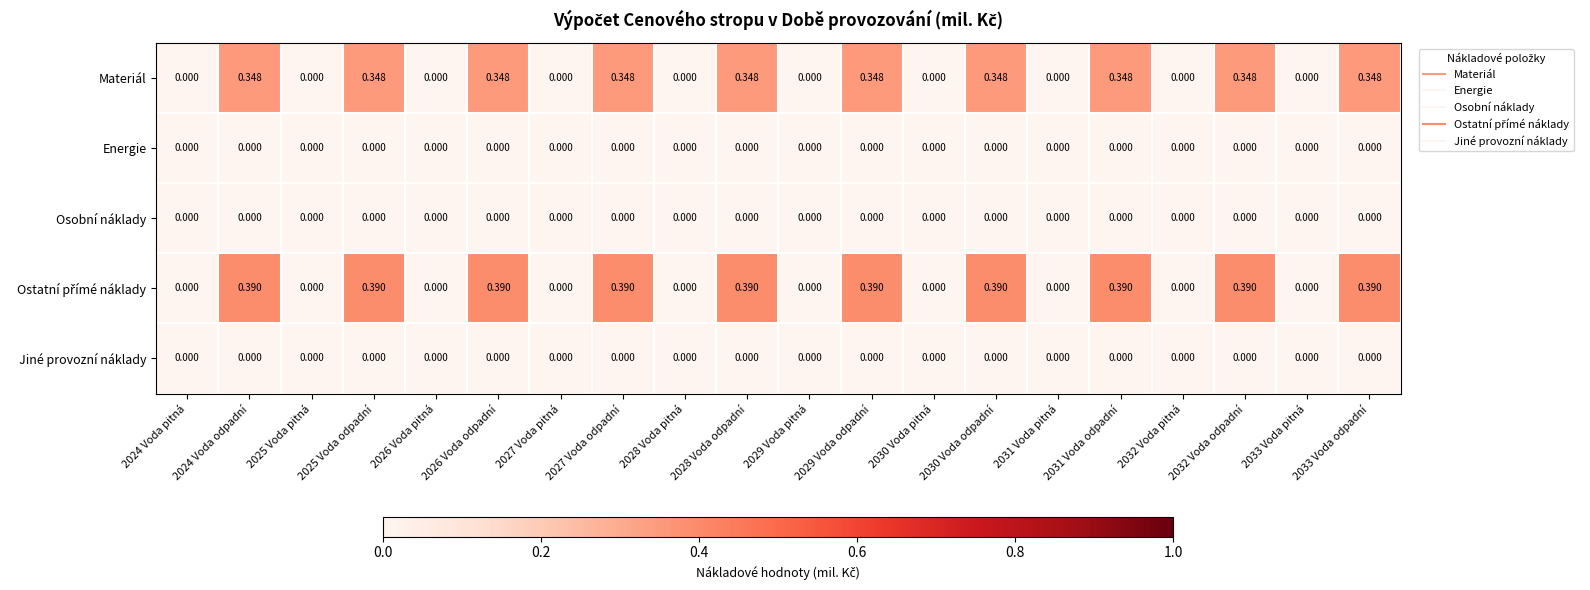

How many distinct data groups are displayed?

5